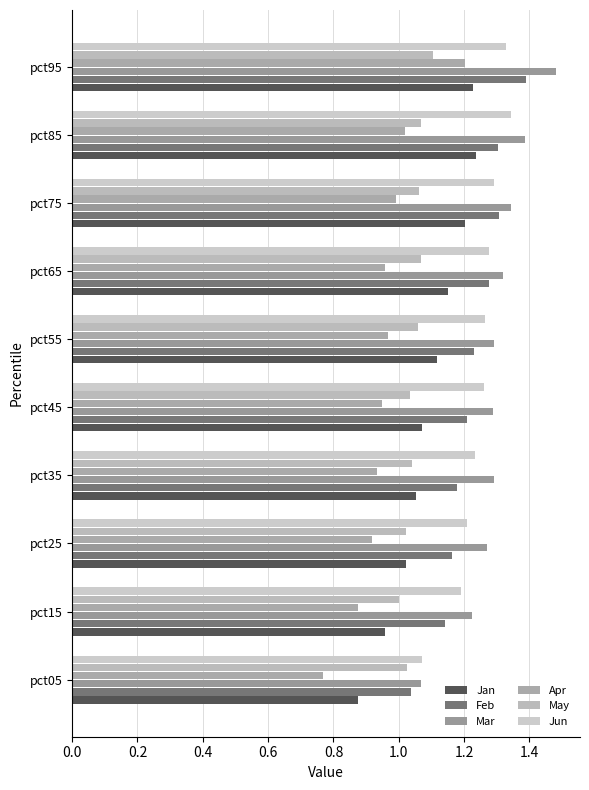

What is the difference between the second highest and minimum values in the Jan series?

0.4